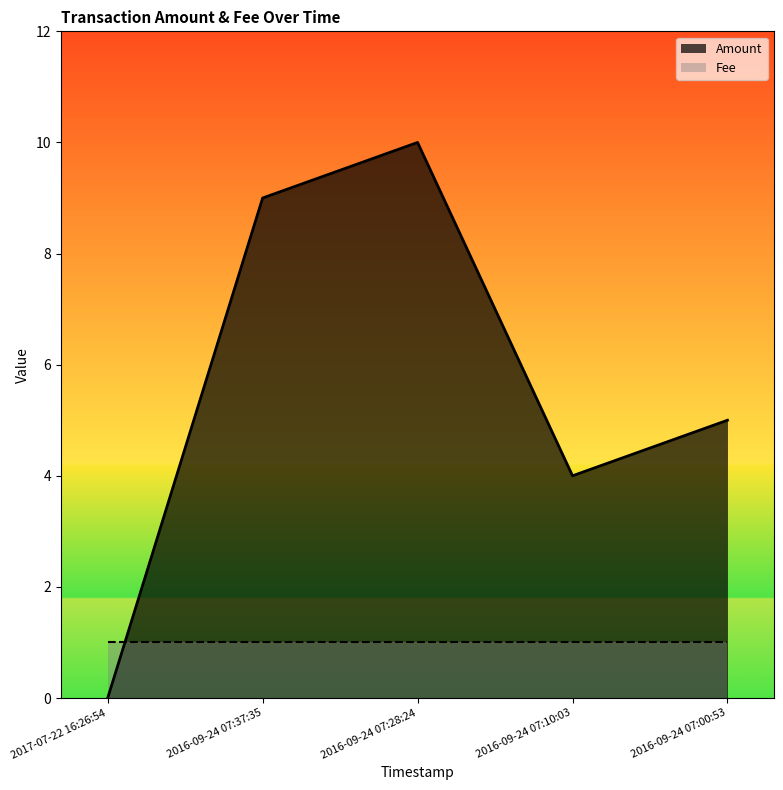

Which category has the lowest value across all series?

2017-07-22 16:26:54